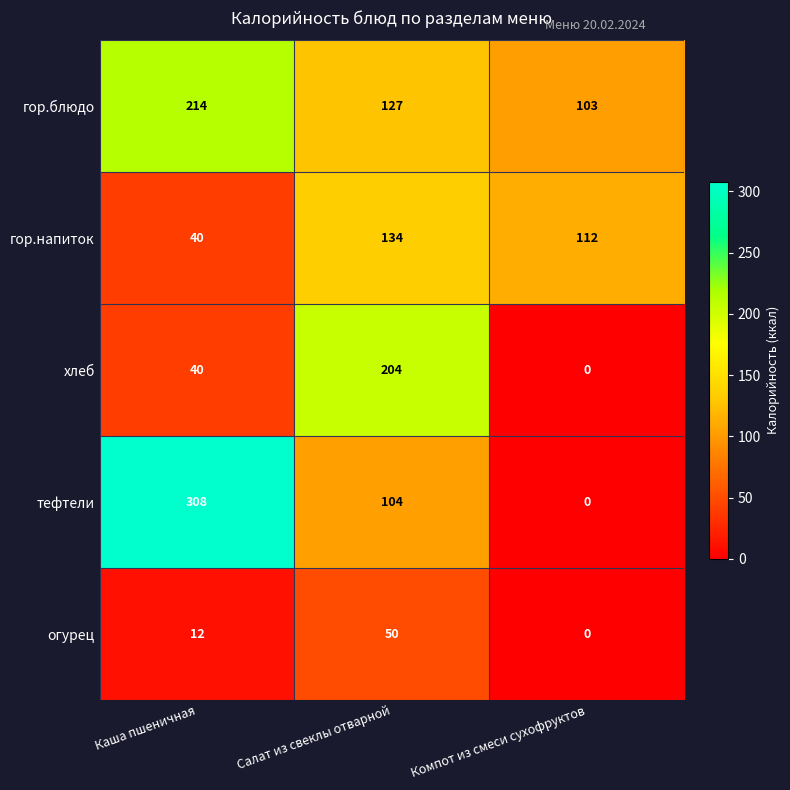

What is the average value of the тефтели series?

137